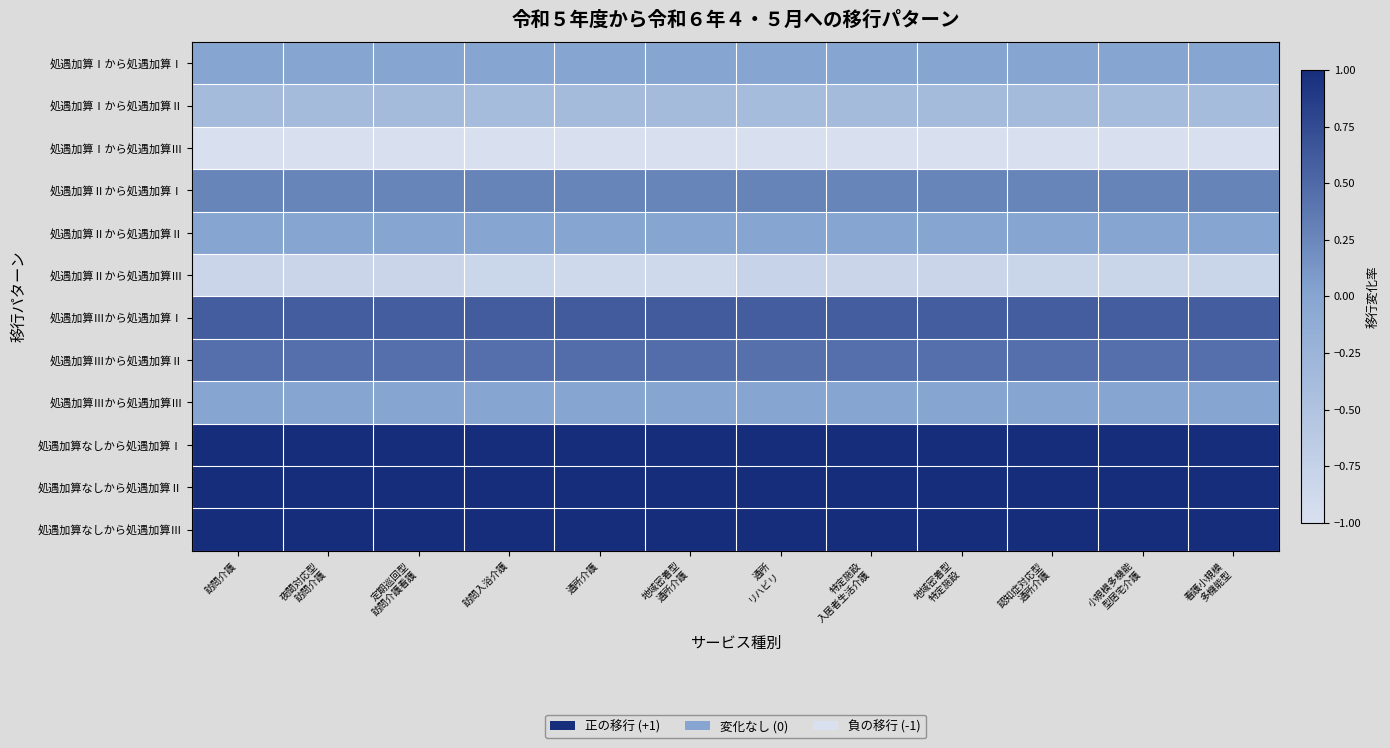

What is the maximum value shown in the chart?

1.0